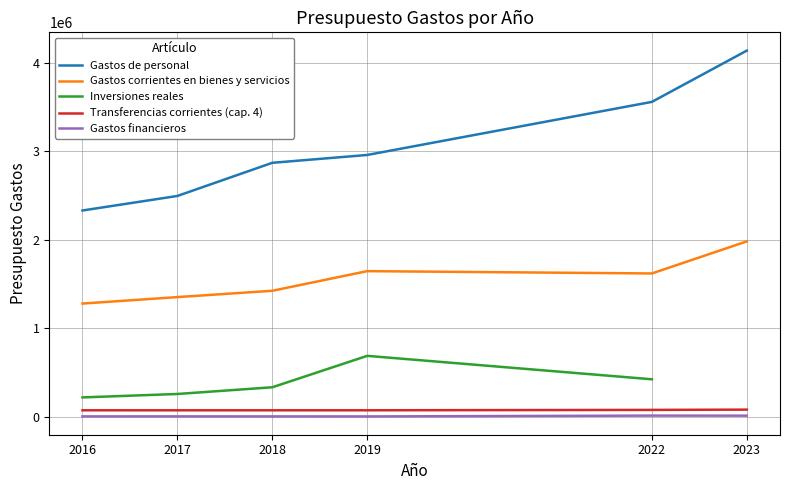

How many values in the Inversiones reales series exceed 422219?

2